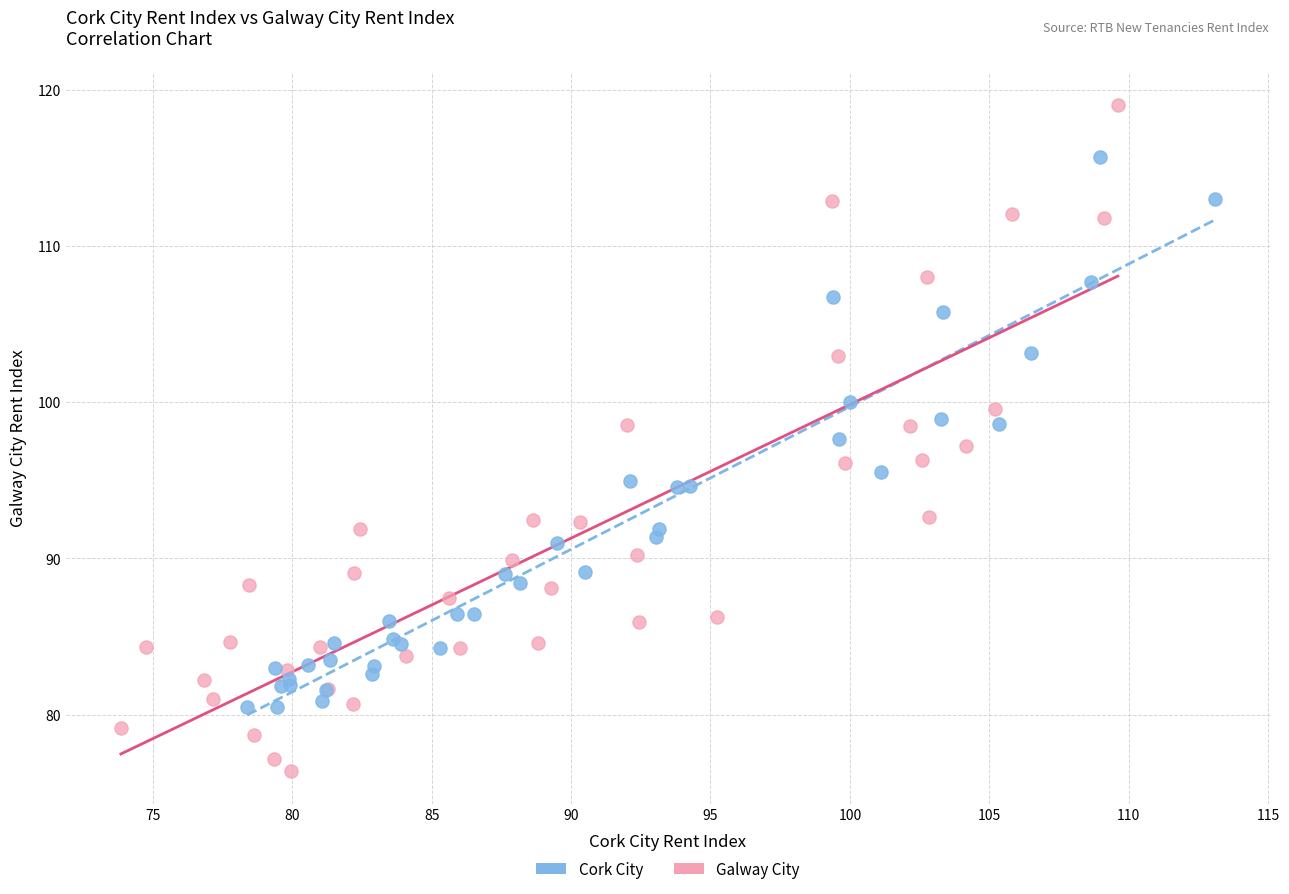

Which series has the largest Y range (max minus min)?

Galway City